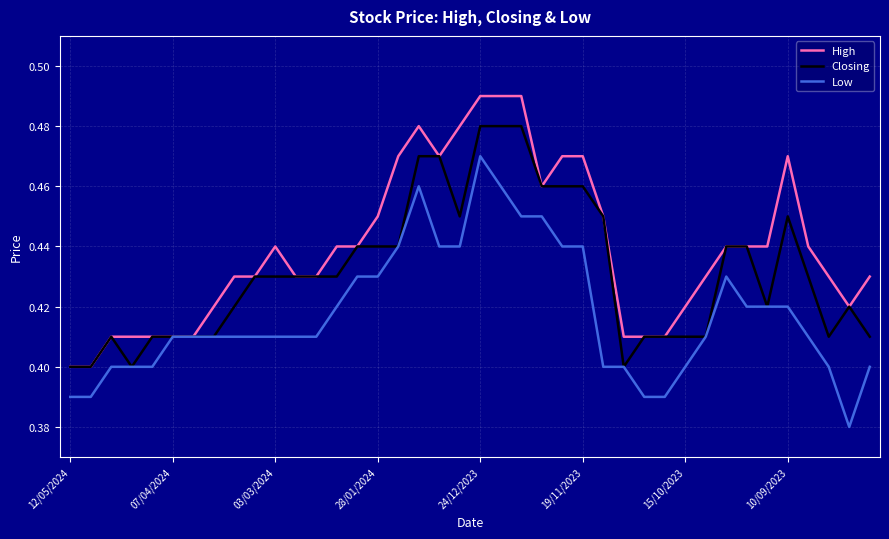

What are all the series names shown in the legend?

High, Closing, Low